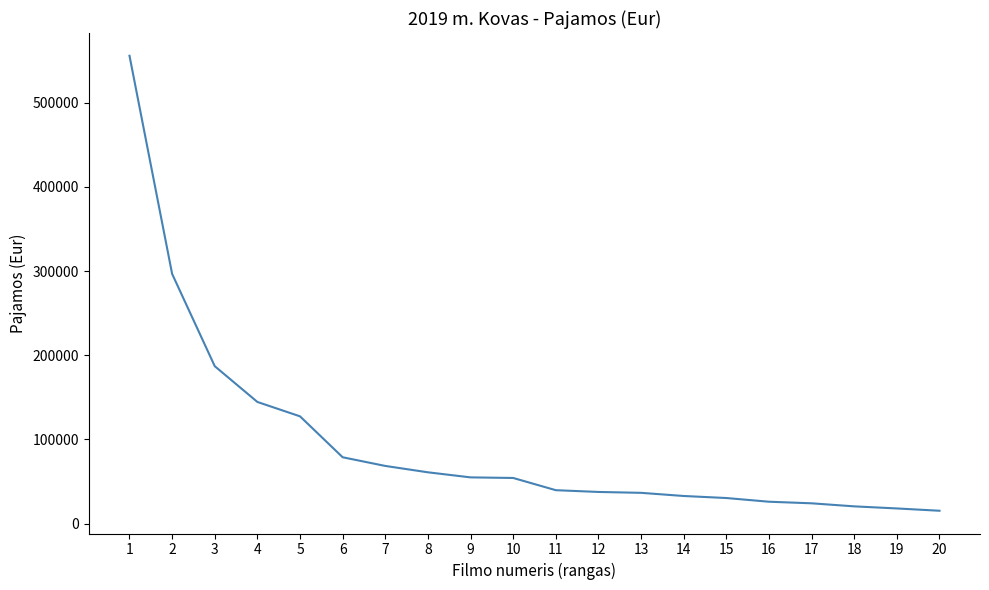

What is the difference between the values at 2 and 1?

259200.5